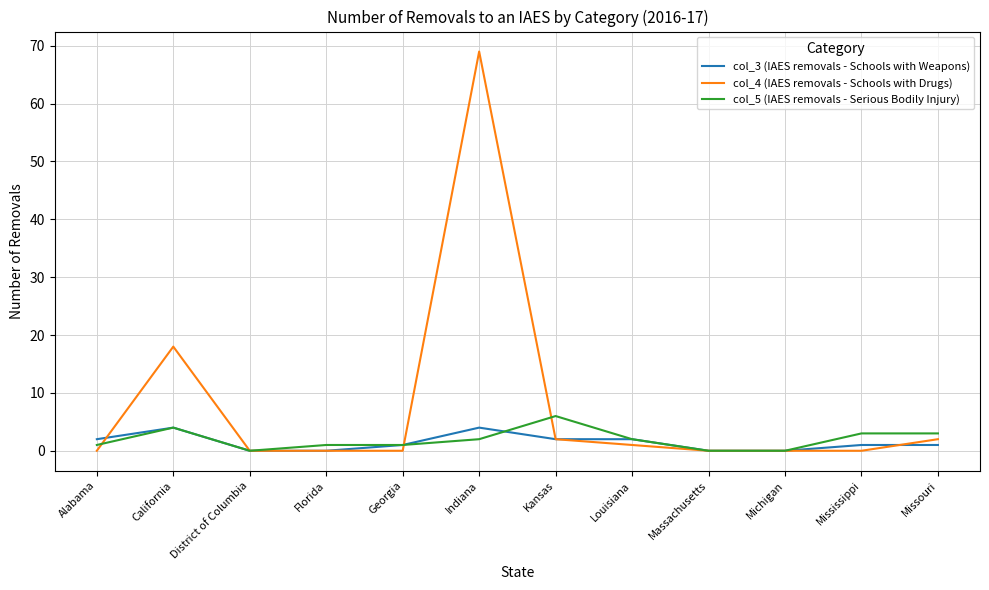

What is the sum of the col_5 (IAES removals - Serious Bodily Injury) values at District of Columbia and Georgia?

1